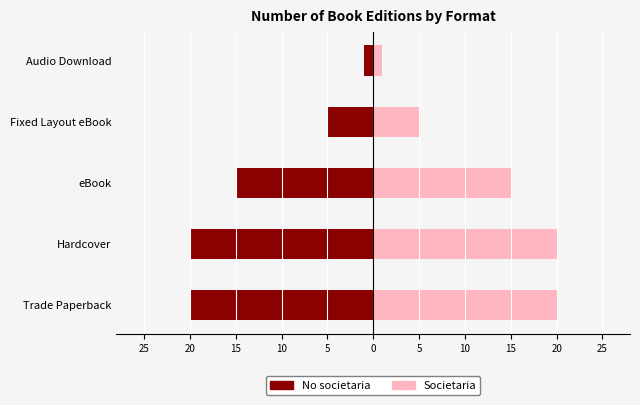

Rank the series by their maximum value, from highest to lowest.

Societaria, No societaria